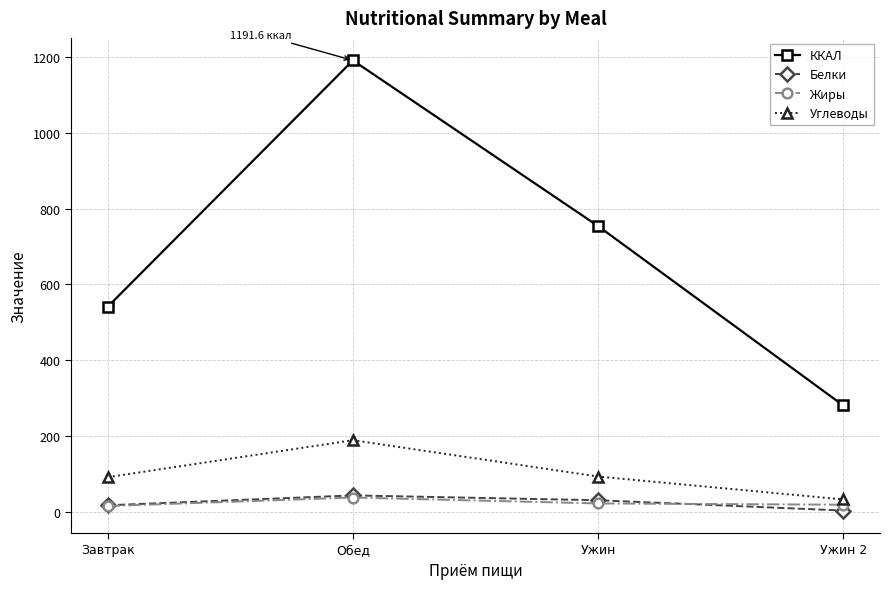

Is the value of Белки at Ужин 2 greater than the value of Жиры at Ужин 2?

No